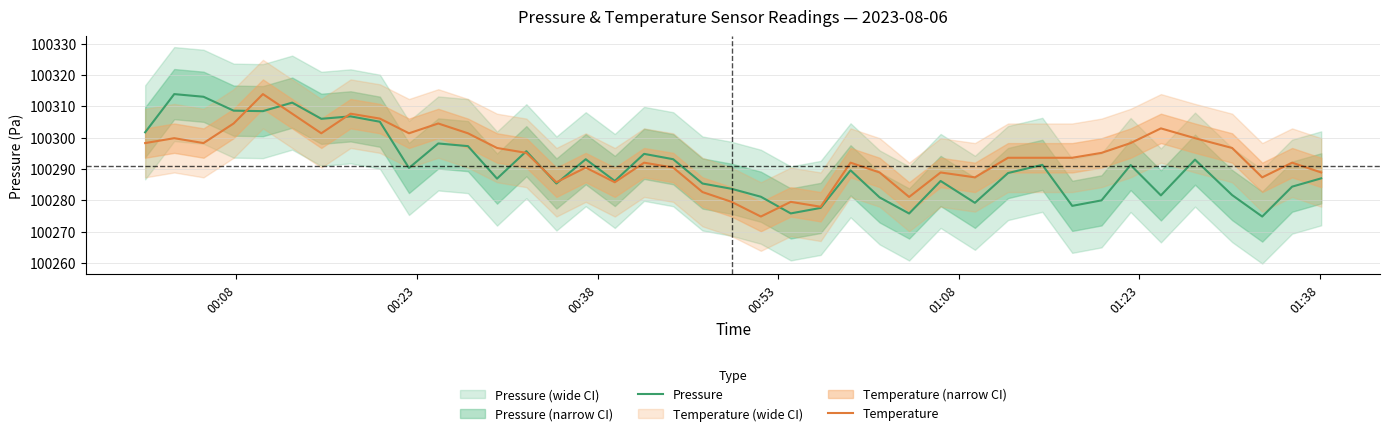

The Temperature series shows 45391.3 at 18. True or false?

False